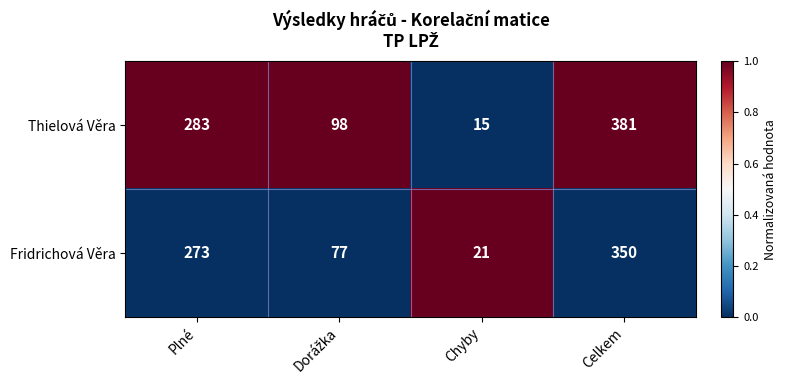

List the series in order of their peak value, lowest first.

Fridrichová Věra, Thielová Věra